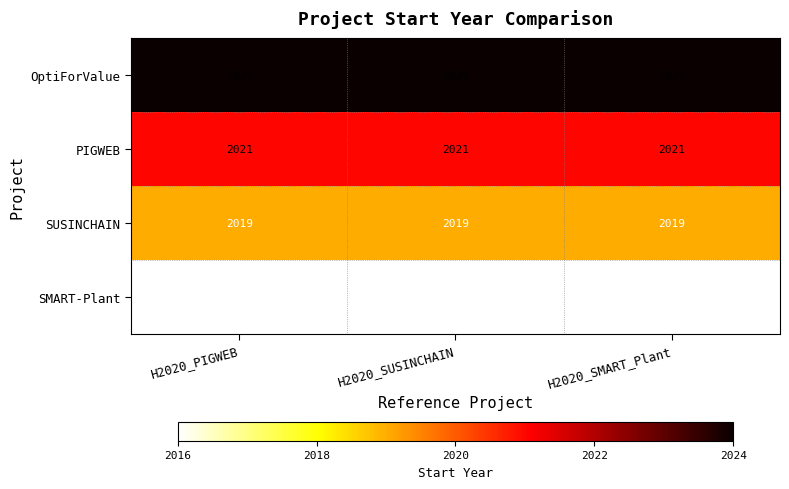

Read the SMART-Plant value at H2020_SMART_Plant.

2016